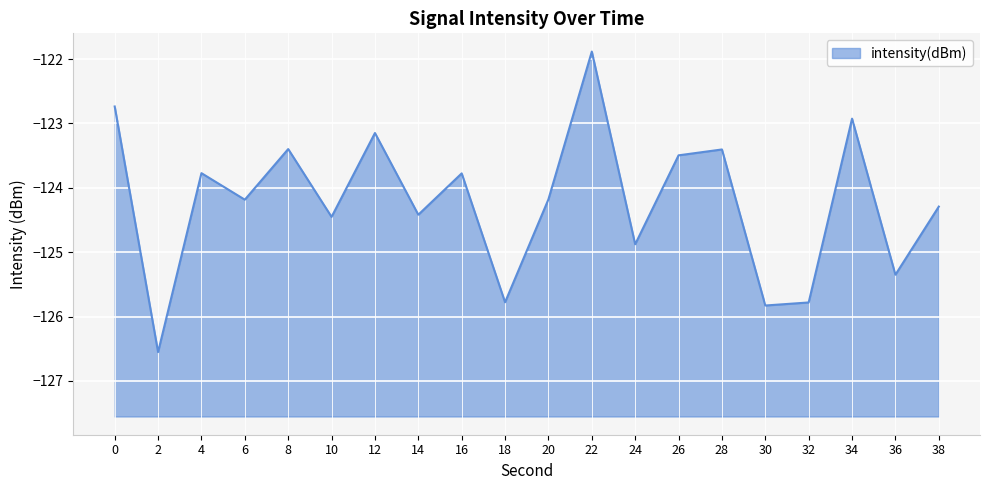

Reading left to right, list all the values displayed in this chart.

-122.7	-126.6	-123.8	-124.2	-123.4	-124.5	-123.1	-124.4	-123.8	-125.8	-124.2	-121.9	-124.9	-123.5	-123.4	-125.8	-125.8	-122.9	-125.4	-124.3